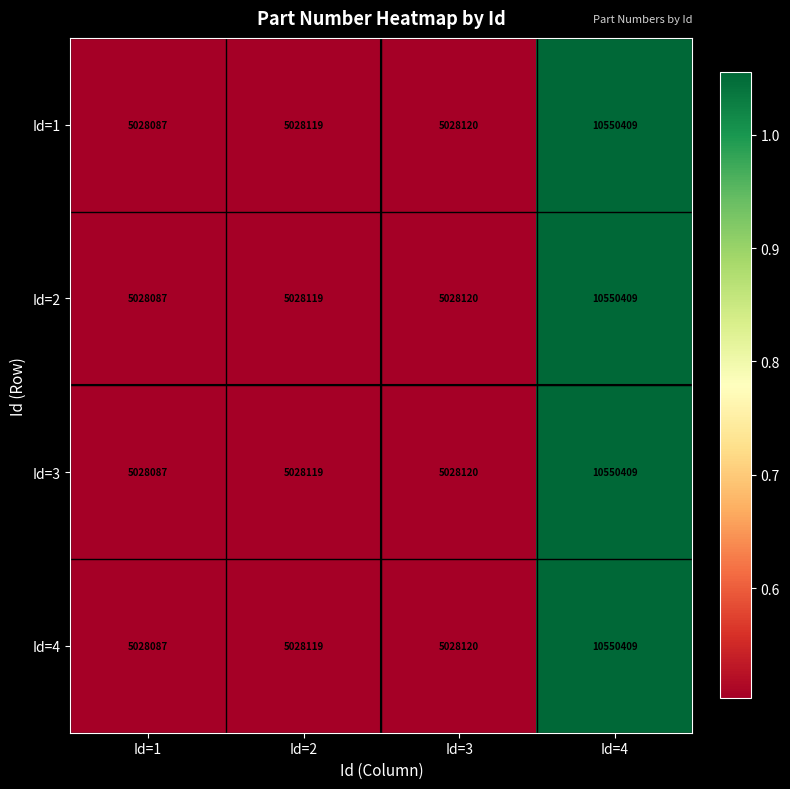

Reading left to right, extract all data points from this chart.

Id=1: 5028087	5028119	5028120	10550409
Id=2: 5028087	5028119	5028120	10550409
Id=3: 5028087	5028119	5028120	10550409
Id=4: 5028087	5028119	5028120	10550409